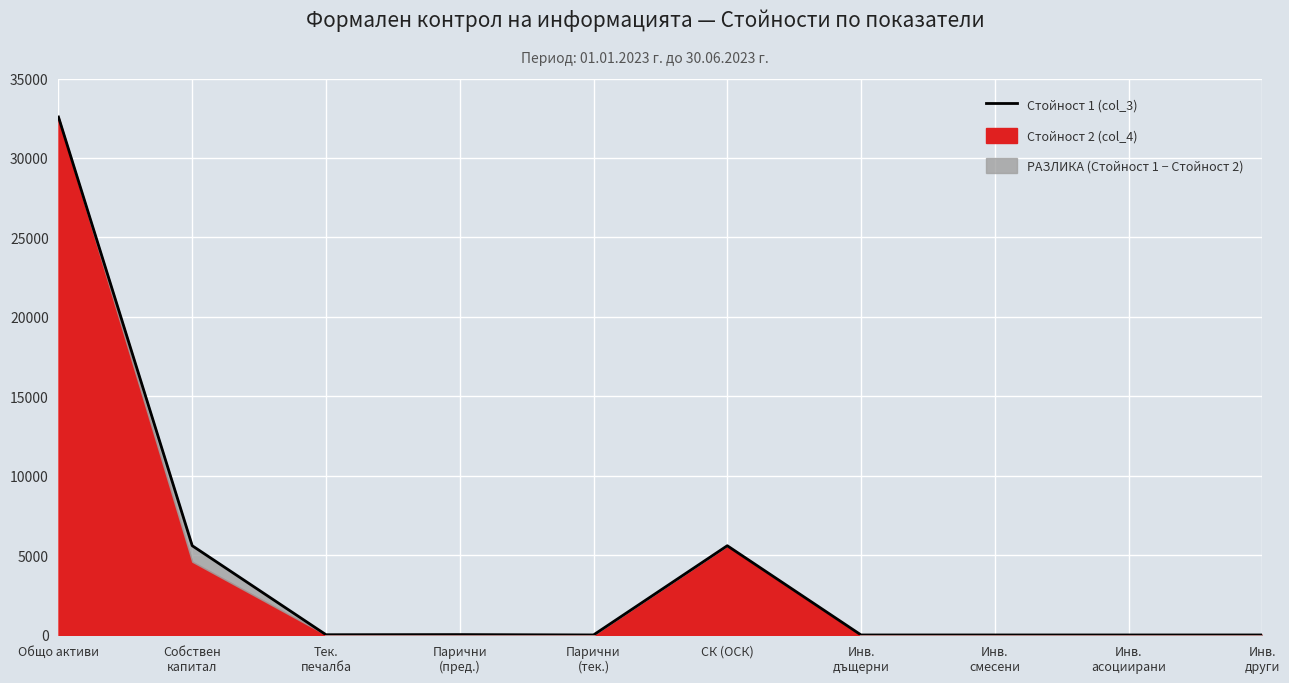

How many lines are shown in the chart?

1